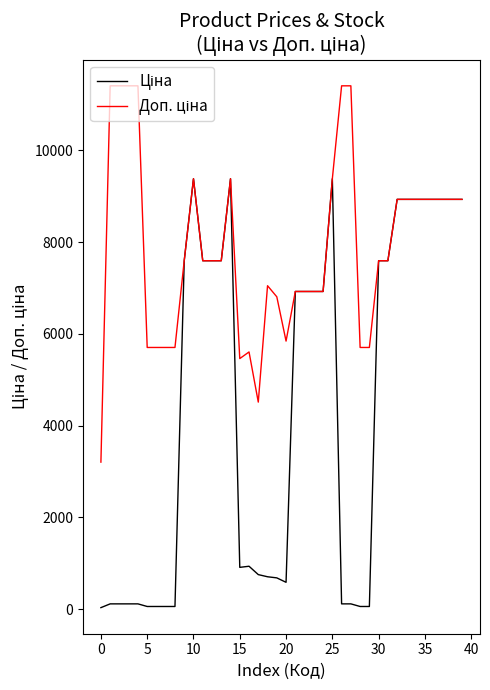

What is the maximum value shown in the chart?

11410.0